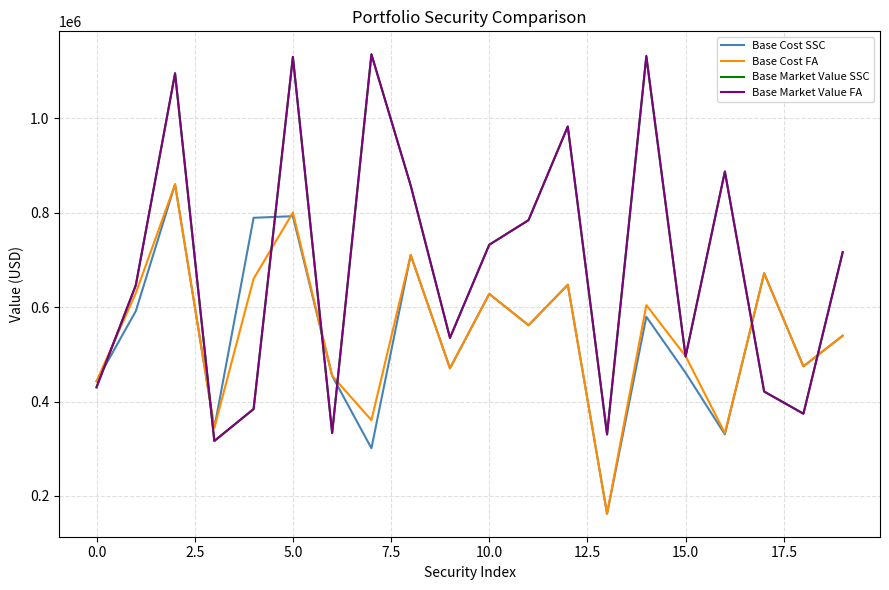

What is the maximum value shown in the chart?

1135291.3